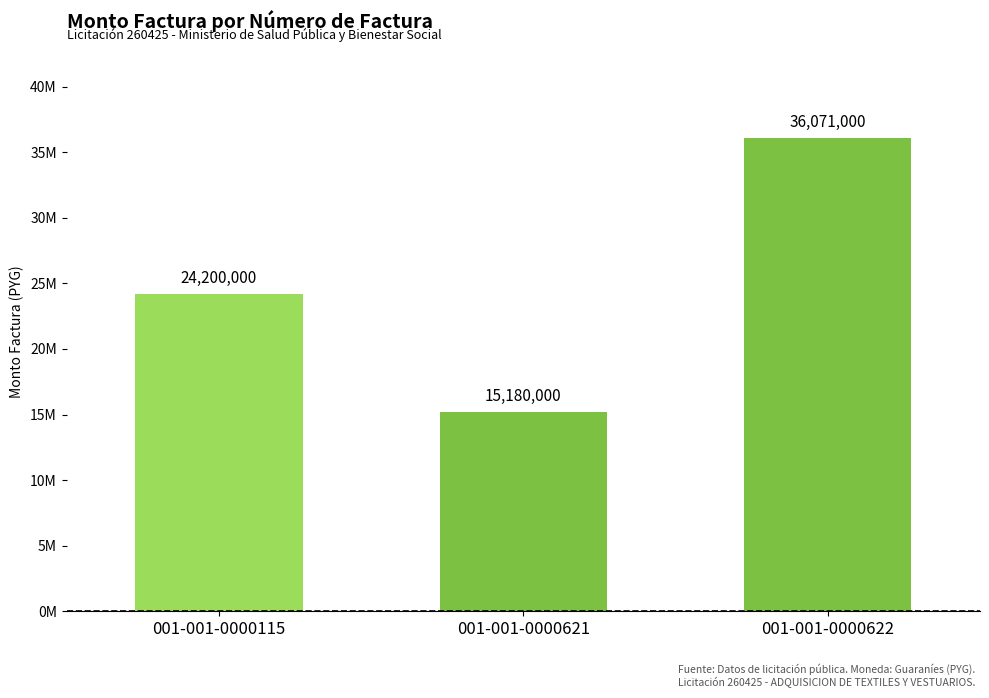

Are the bars horizontal?

No